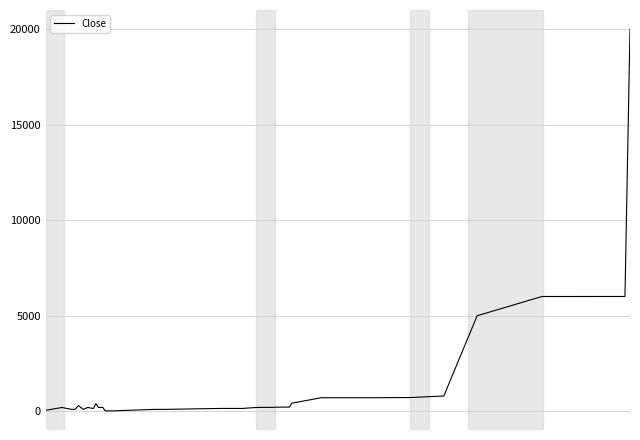

What is the average value?

1133